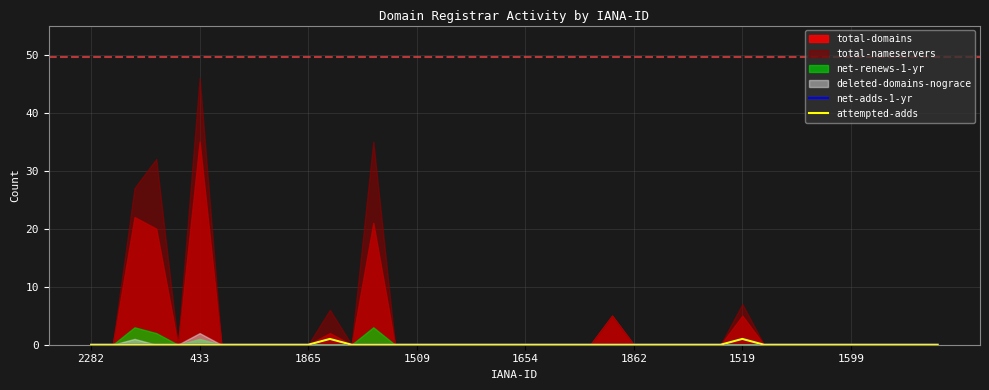

What is the difference between the maximum and second lowest values in the net-adds-1-yr series?

1